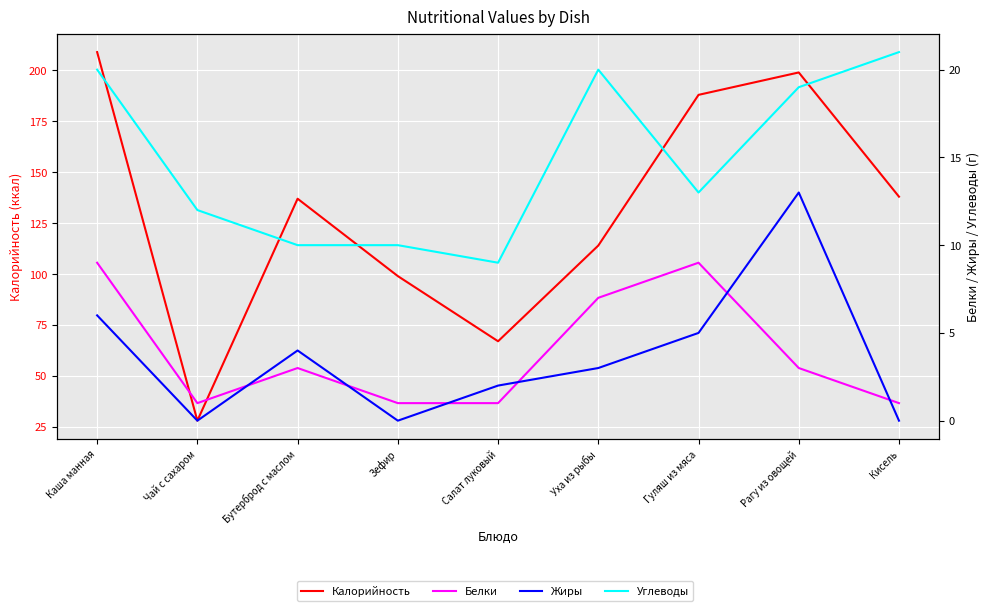

Reading left to right, extract all data points from this chart.

Калорийность: 209	28	137	99	67	114	188	199	138
Белки: 9	1	3	1	1	7	9	3	1
Жиры: 6	0	4	0	2	3	5	13	0
Углеводы: 20	12	10	10	9	20	13	19	21